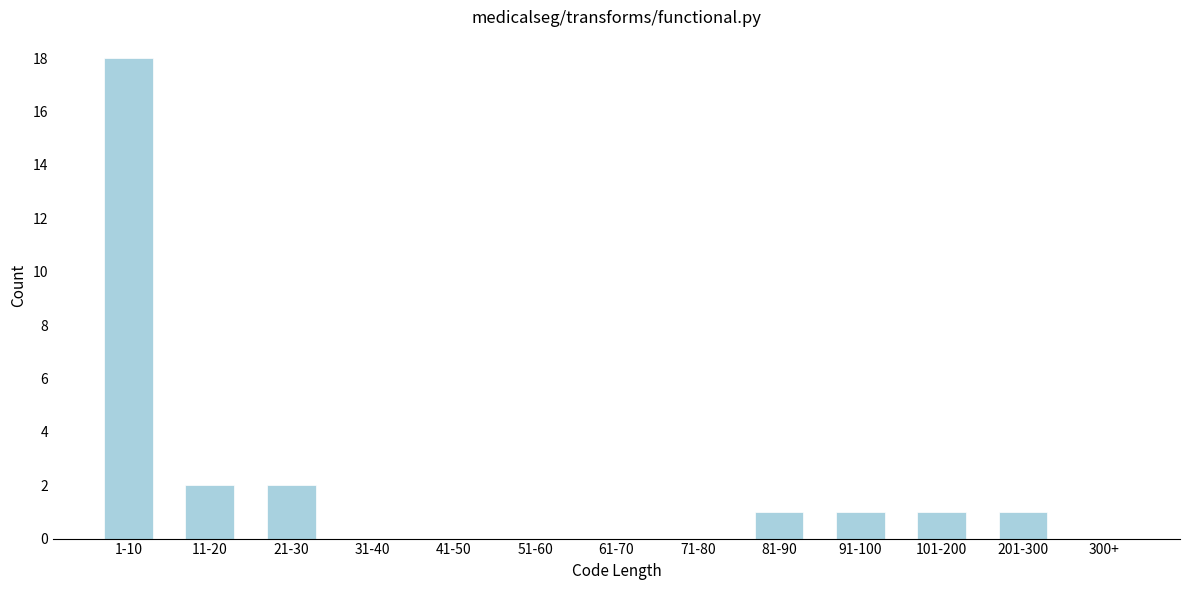

Reading left to right, transcribe all the data shown in this chart.

1-10=18	11-20=2	21-30=2	31-40=0	41-50=0	51-60=0	61-70=0	71-80=0	81-90=1	91-100=1	101-200=1	201-300=1	300+=0